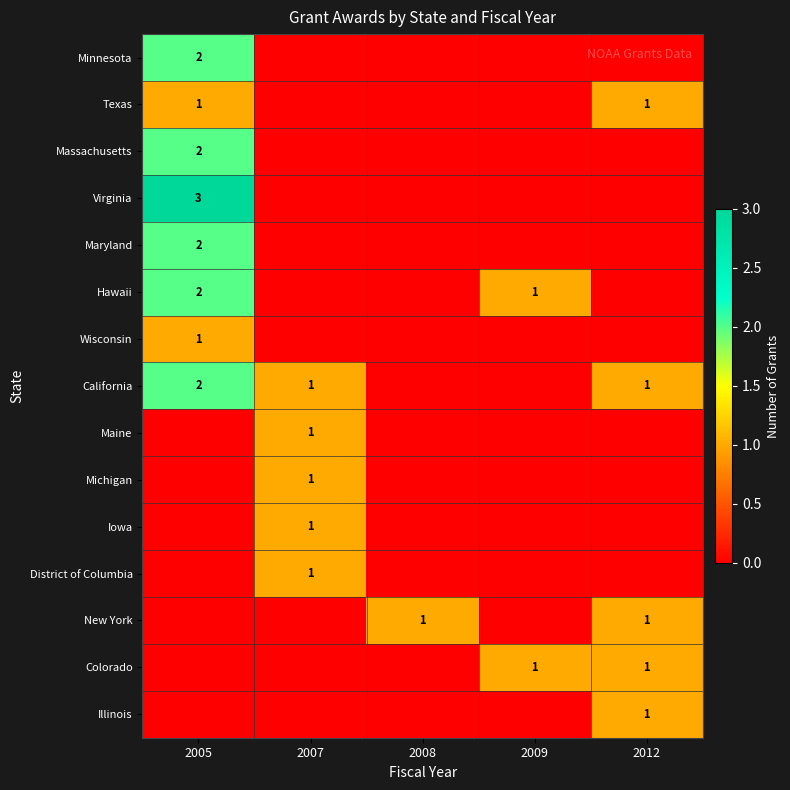

The value of Hawaii at 2009 is 2. True or false?

False